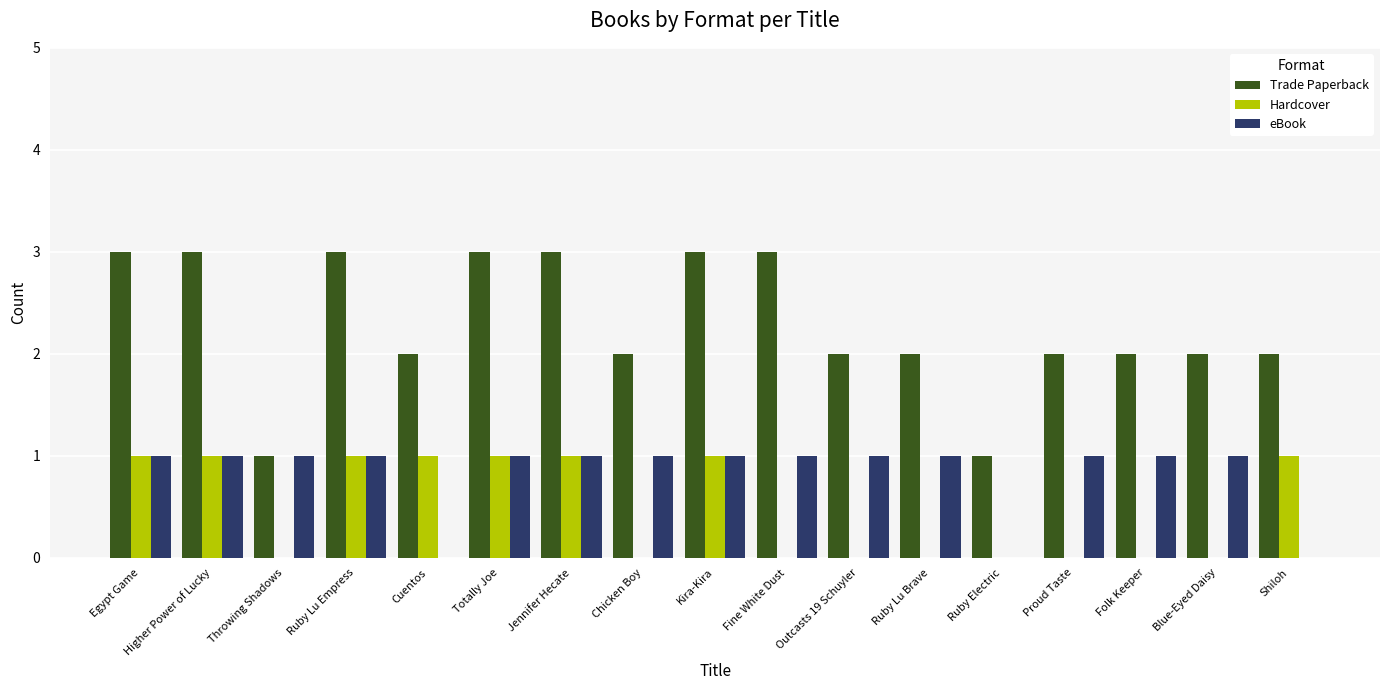

What is the maximum value for eBook?

1